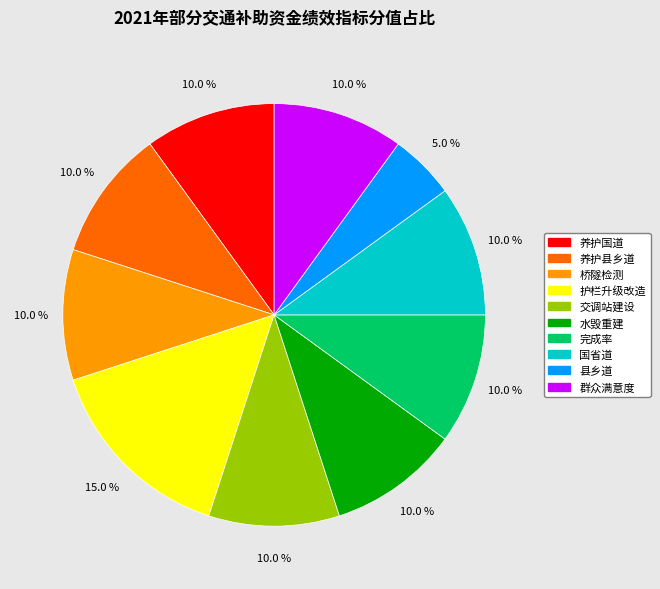

Is there a majority slice in this chart?

No